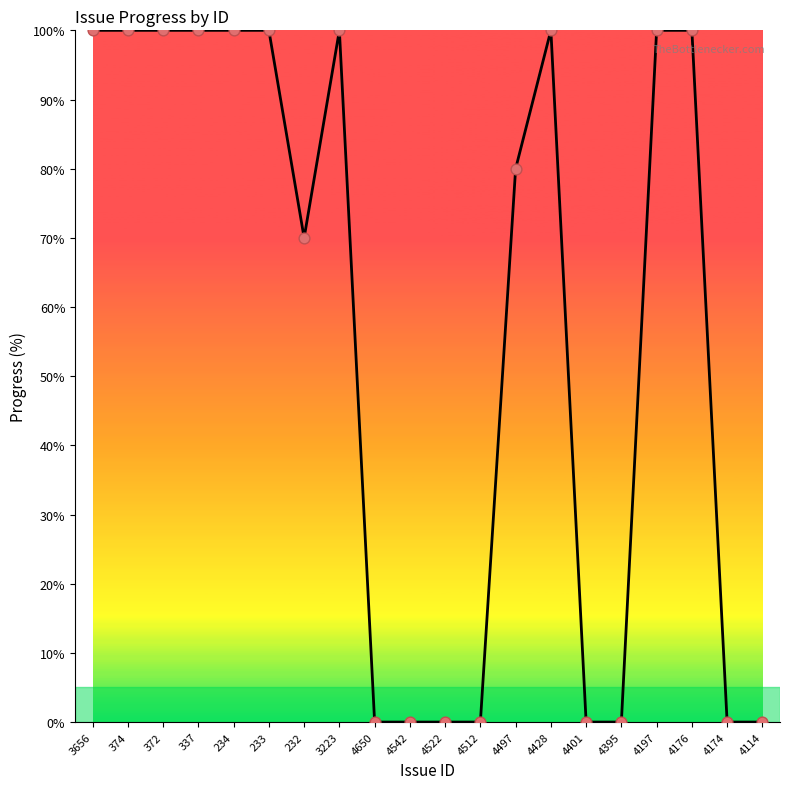

What is the change in value from 4197 to 4174?

-100